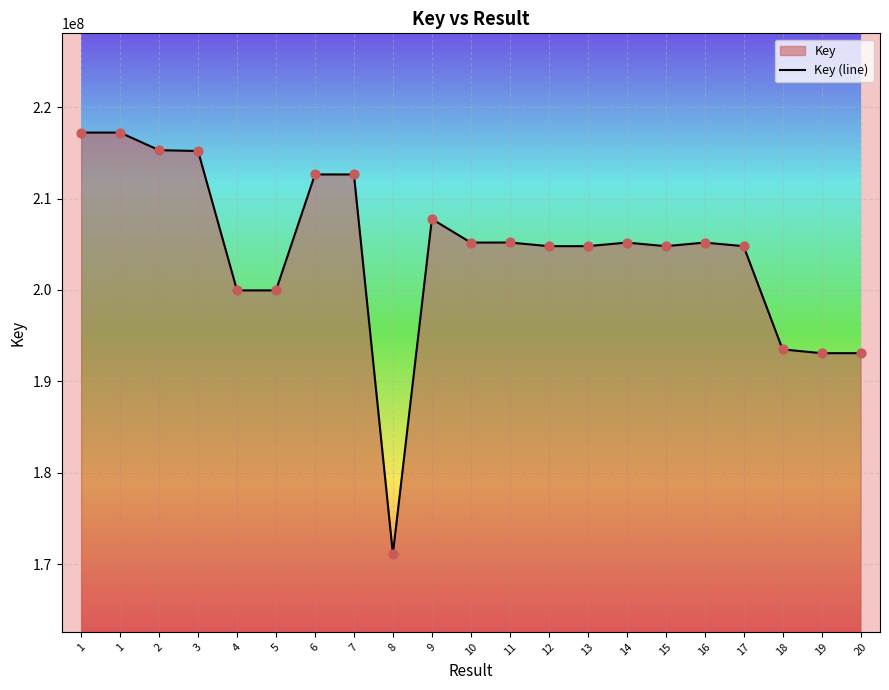

What is the change in value from 1 to 19?

-24141692